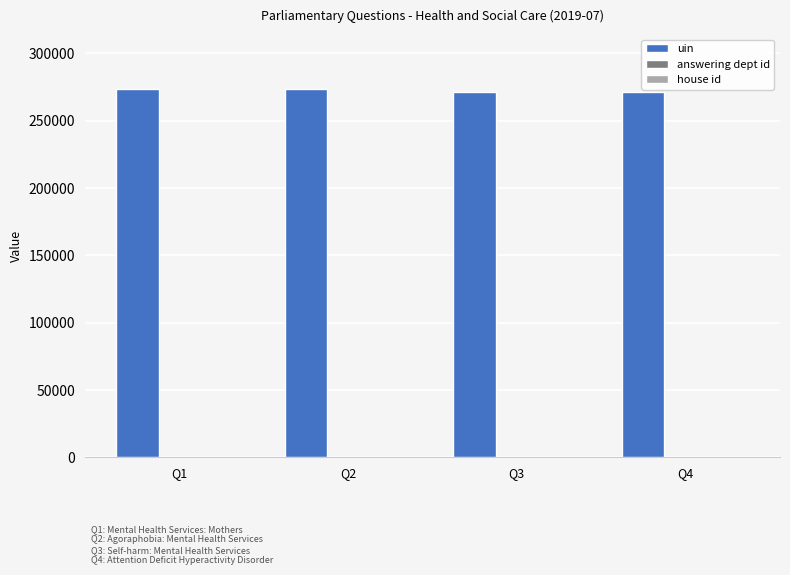

Which series has the largest total across all categories?

uin